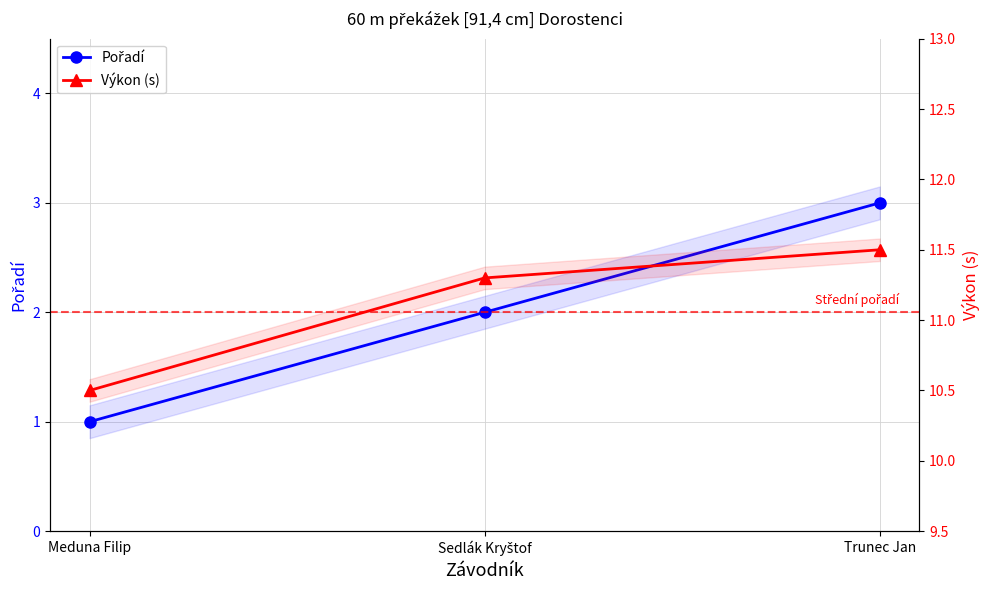

Which series has the largest range (max minus min)?

Pořadí